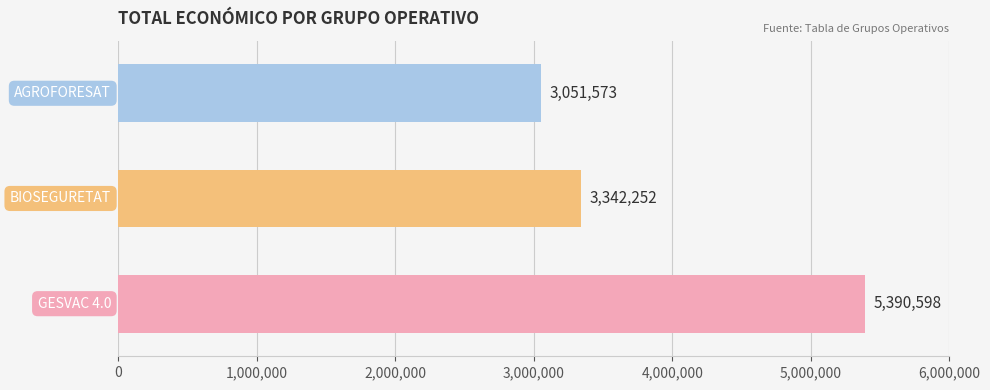

What is the maximum value shown in the chart?

5390598